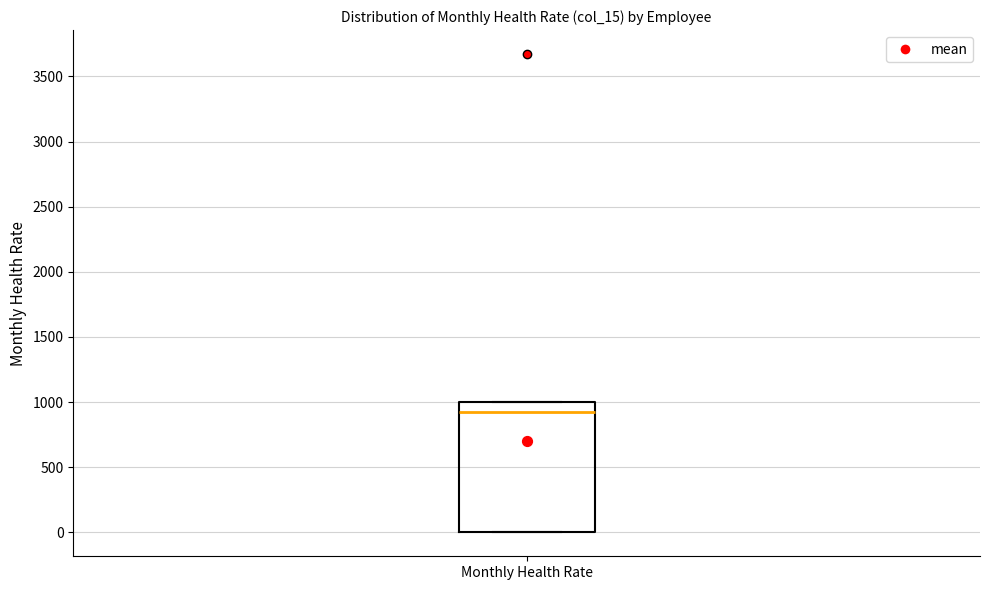

Read this box plot against the y-axis: the position of the median line, the range covered by the box, and the ends of both whiskers. The values are not printed on the chart, so give them approximately, as read against the axis.

median 950, box 0 to 1000, whiskers 0 to 1000